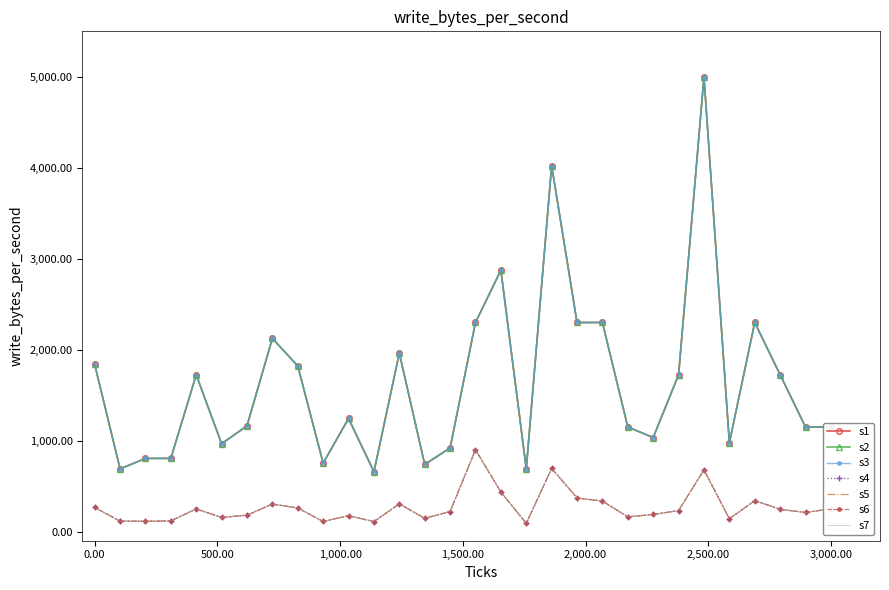

The value of MAX CERTIFICATES at Deerfield is 200.0. True or false?

False